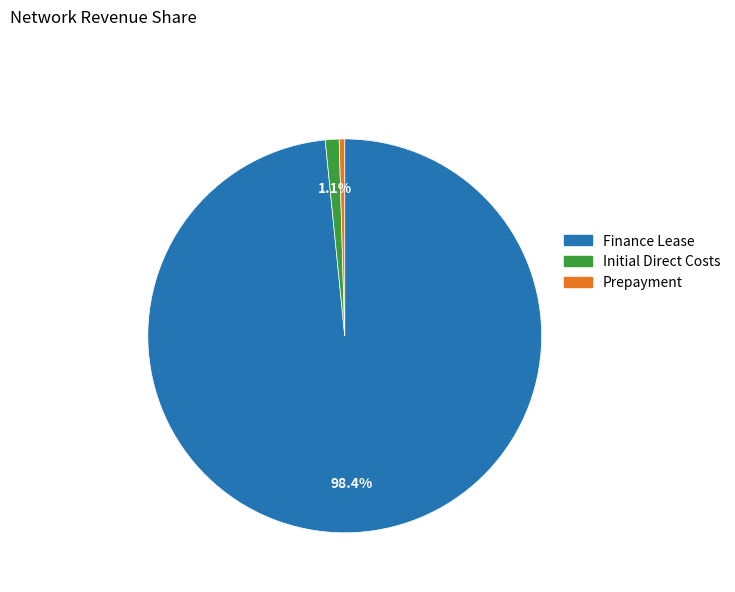

Which slice is the largest?

Finance Lease